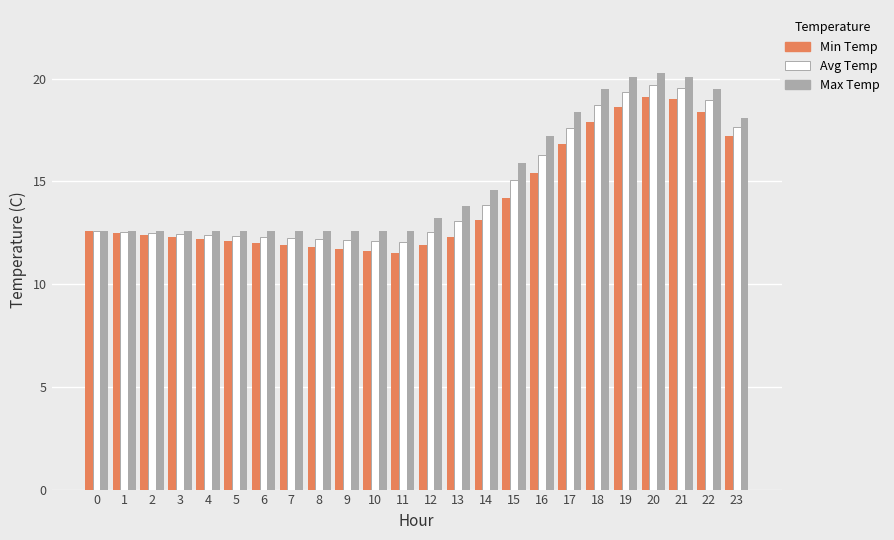

The Min Temp series shows 20.8 at 6. True or false?

False